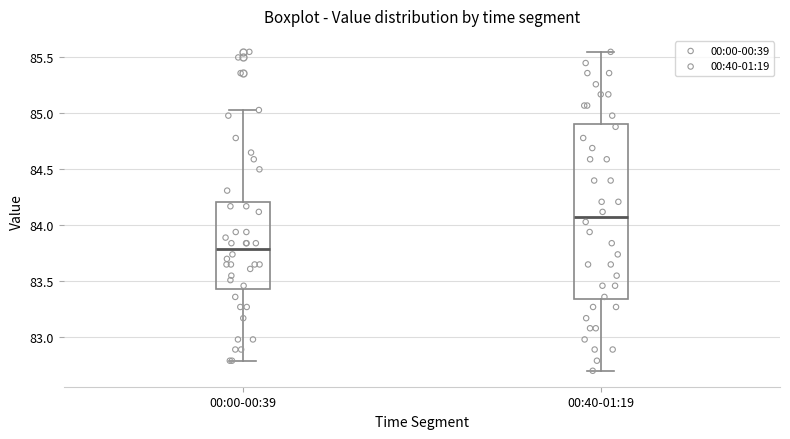

Which box has the highest median line?

00:40-01:19